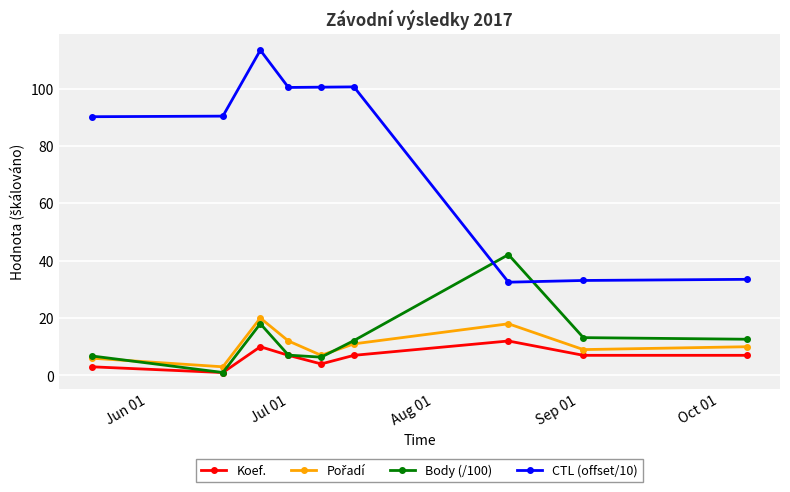

Which series has the widest spread of values?

CTL (offset/10)